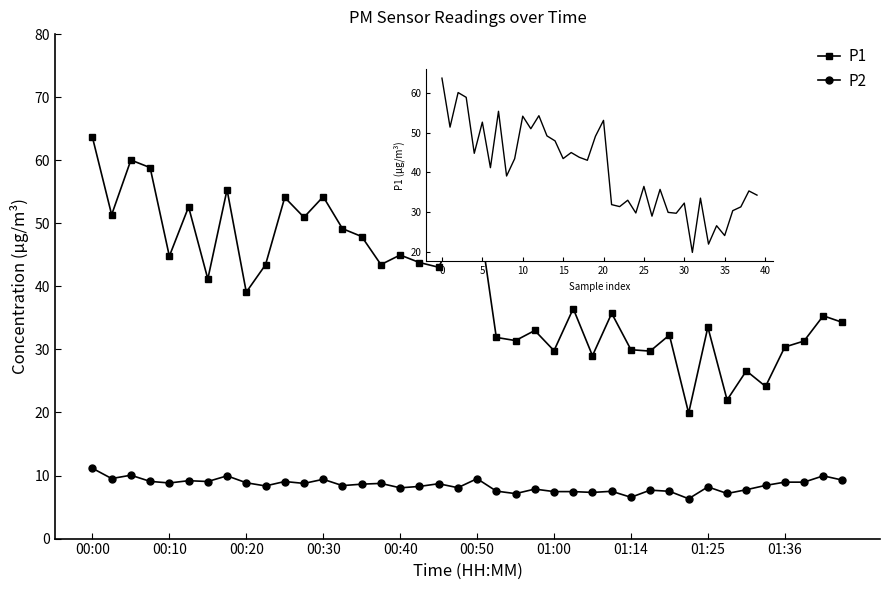

True or false: P1 and P2 cross at least once.

False